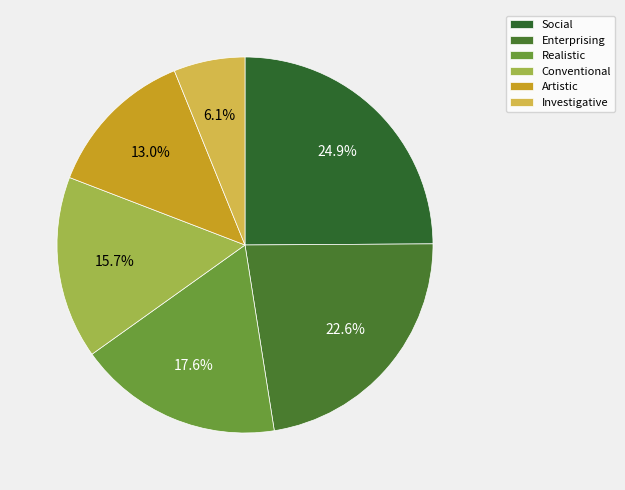

Does Artistic represent more than half of the total?

No